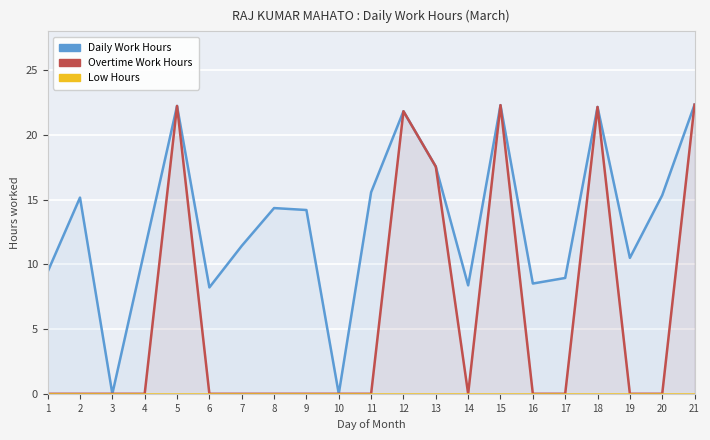

At 2, list the series in order from largest to smallest.

Daily Work Hours, Overtime Work Hours, Low Hours